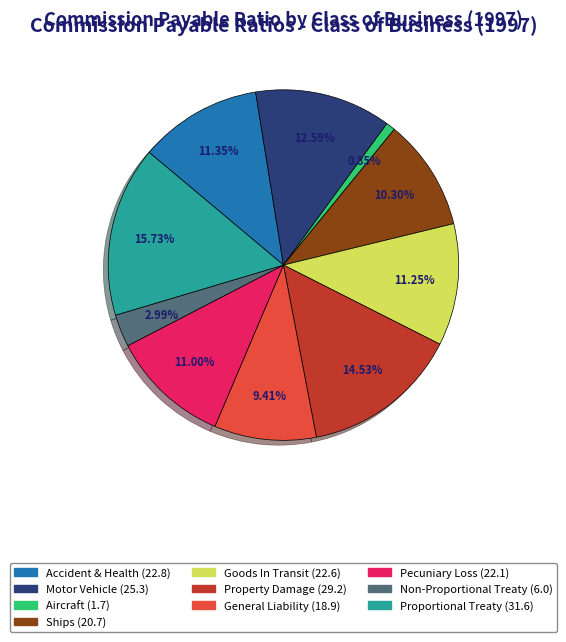

What portion of the pie excludes Motor Vehicle?

87.4%